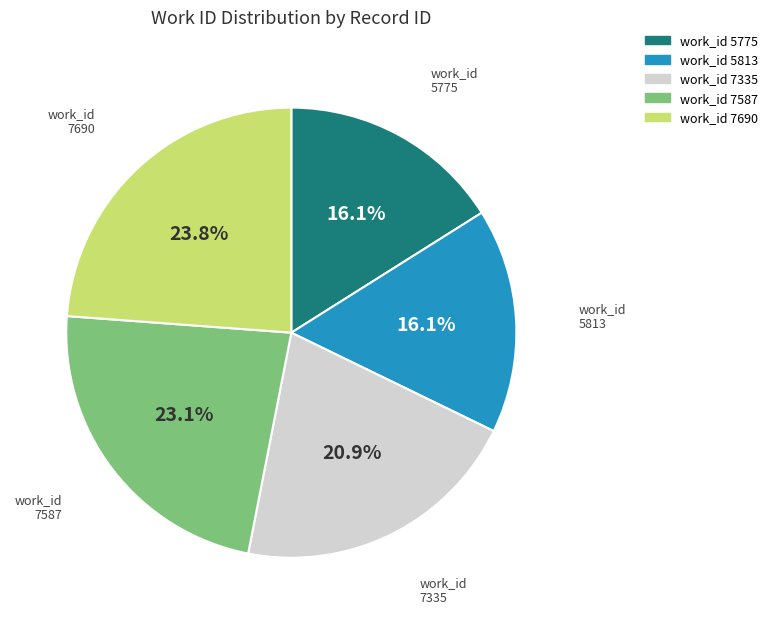

Does any single category account for the majority?

No